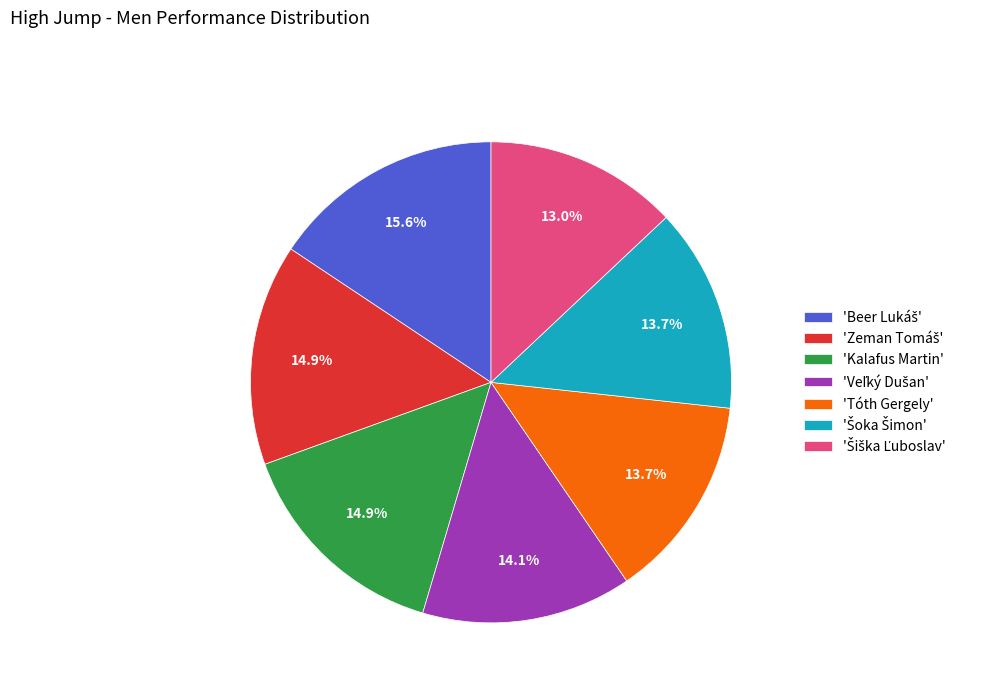

How many segments does this pie chart have?

7